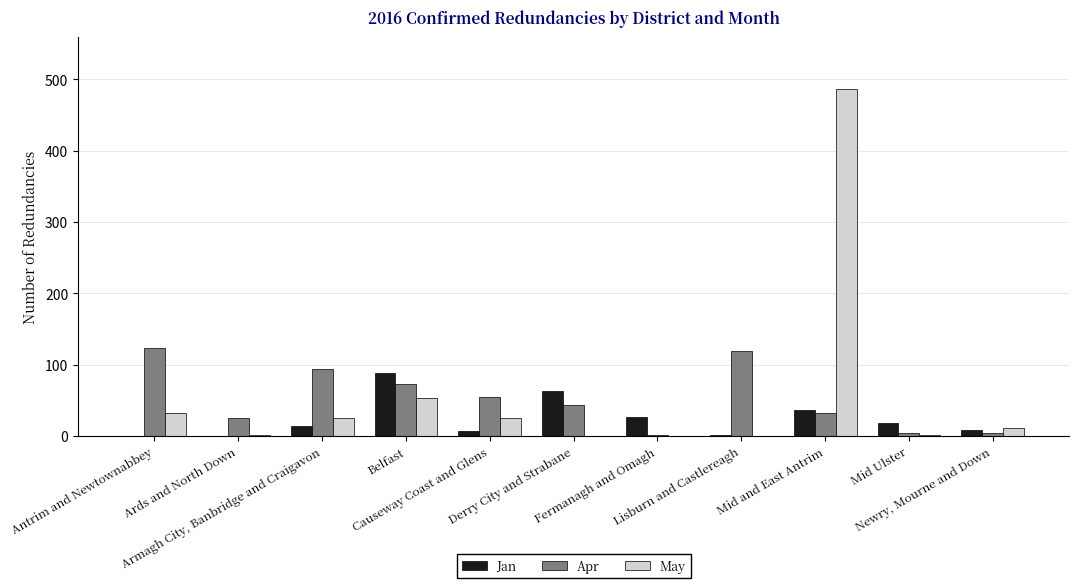

What is the sum of all May values?

639